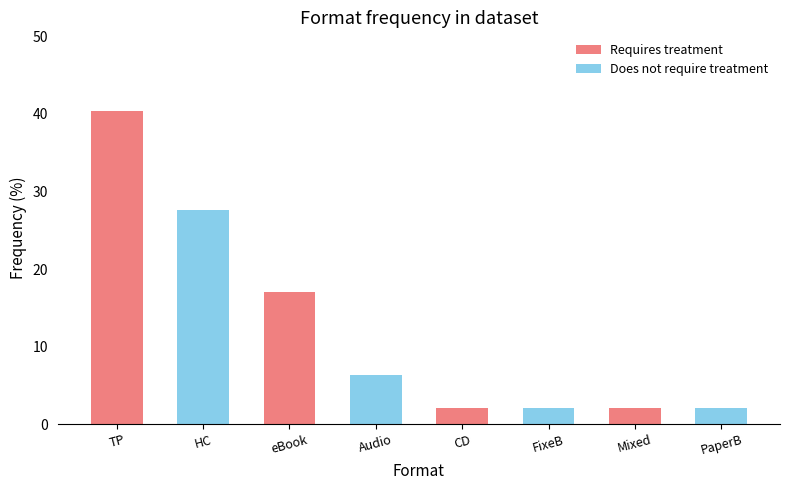

What is the total value across all series at PaperB?

2.1